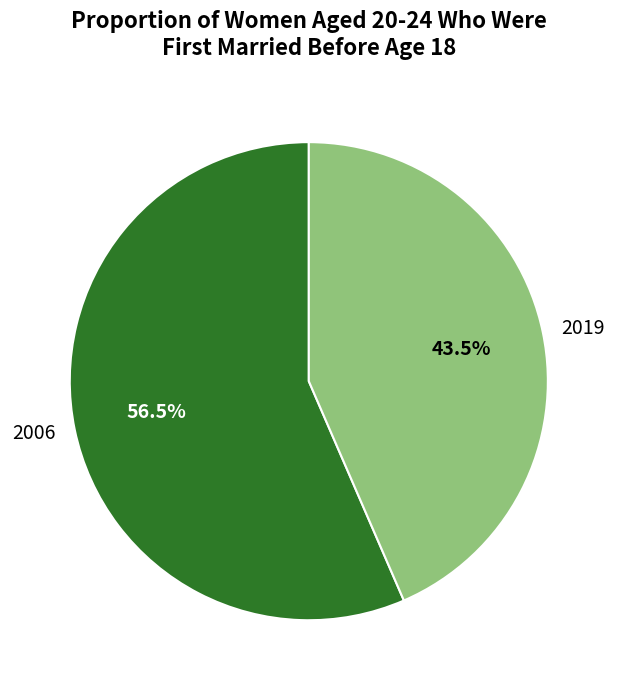

What percentage do 2006 and 2019 together represent?

100.0%